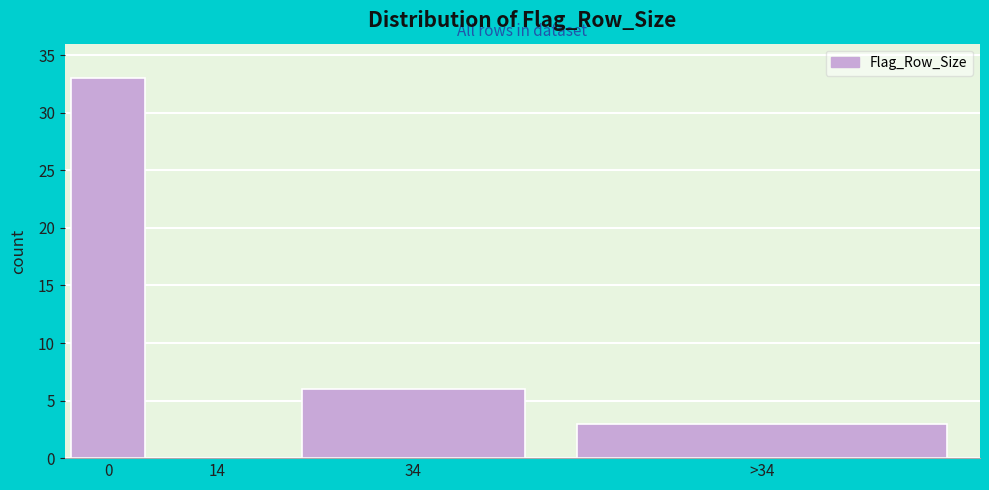

Reading left to right, list all the values displayed in this chart.

0=33	14=0	34=6	>34=3